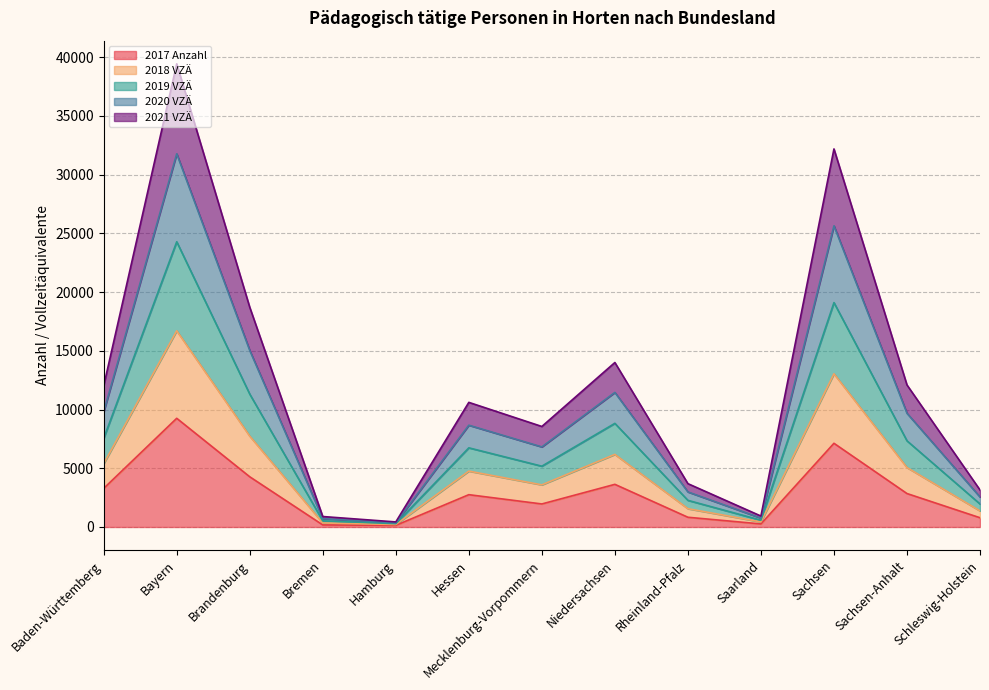

The value of 2017 Anzahl at Bayern is 9252.0. True or false?

True